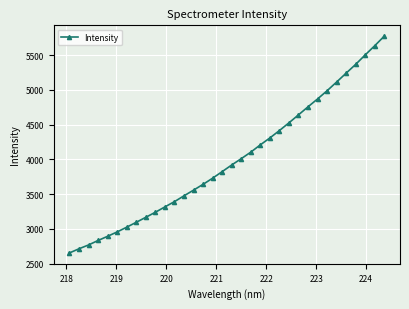

What is the value of the 30th point from the left?

5239.5